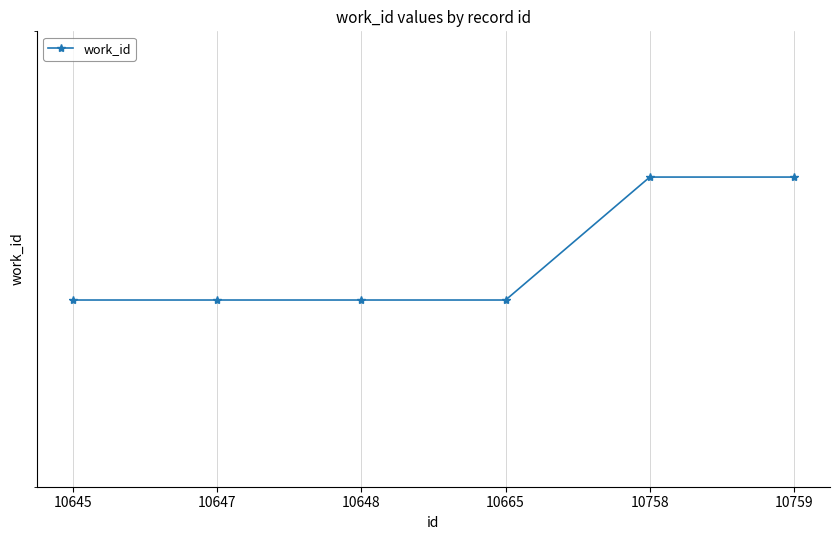

At which label is the value closest to 4154?

10645